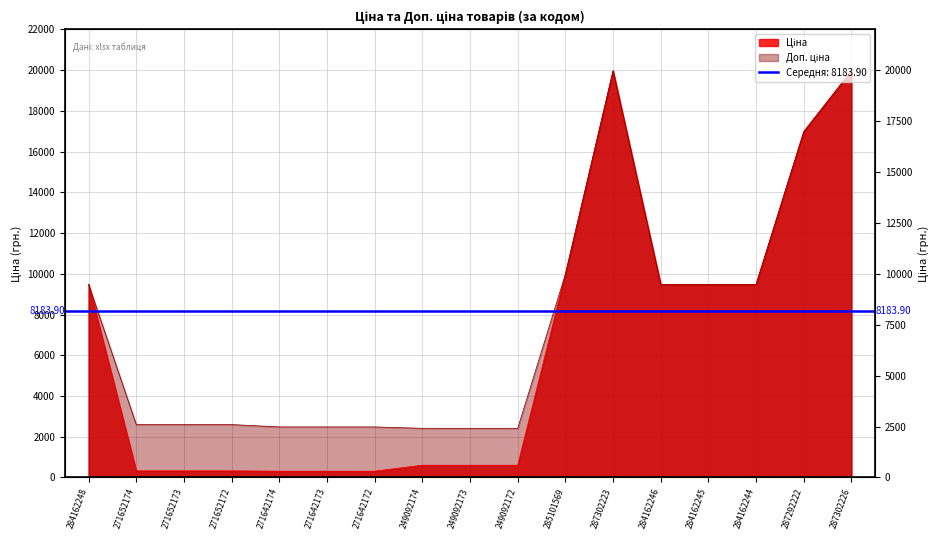

Reading left to right, list all the values displayed in this chart.

Ціна: 284162248=9480.1	271652174=324.8	271652173=324.8	271652172=324.8	271642174=310.3	271642173=310.3	271642172=310.3	249092174=603.7	249092173=603.7	249092172=603.7	285101569=9975.0	287302223=19964.2	284162246=9480.1	284162245=9480.1	284162244=9480.1	287292222=16976.3	287302226=19964.2
Доп. ціна: 284162248=9480.1	271652174=2598.3	271652173=2598.3	271652172=2598.3	271642174=2482.4	271642173=2482.4	271642172=2482.4	249092174=2414.8	249092173=2414.8	249092172=2414.8	285101569=9975.0	287302223=19964.2	284162246=9480.1	284162245=9480.1	284162244=9480.1	287292222=16976.3	287302226=19964.2